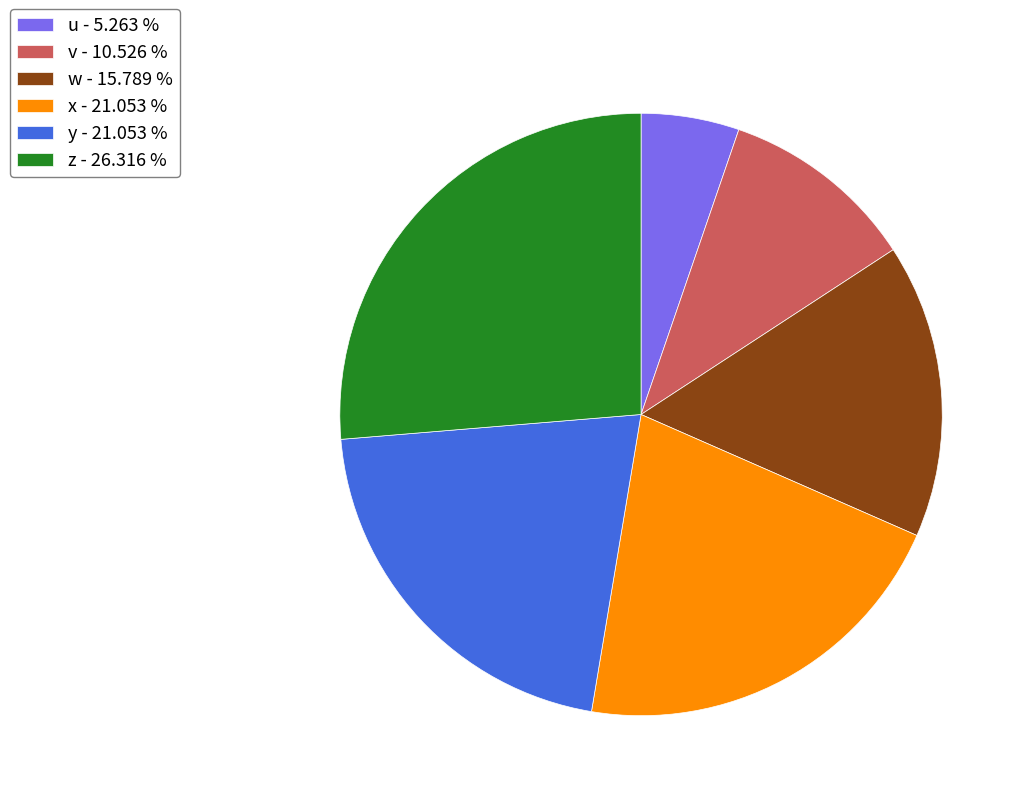

Which slice is the largest?

z